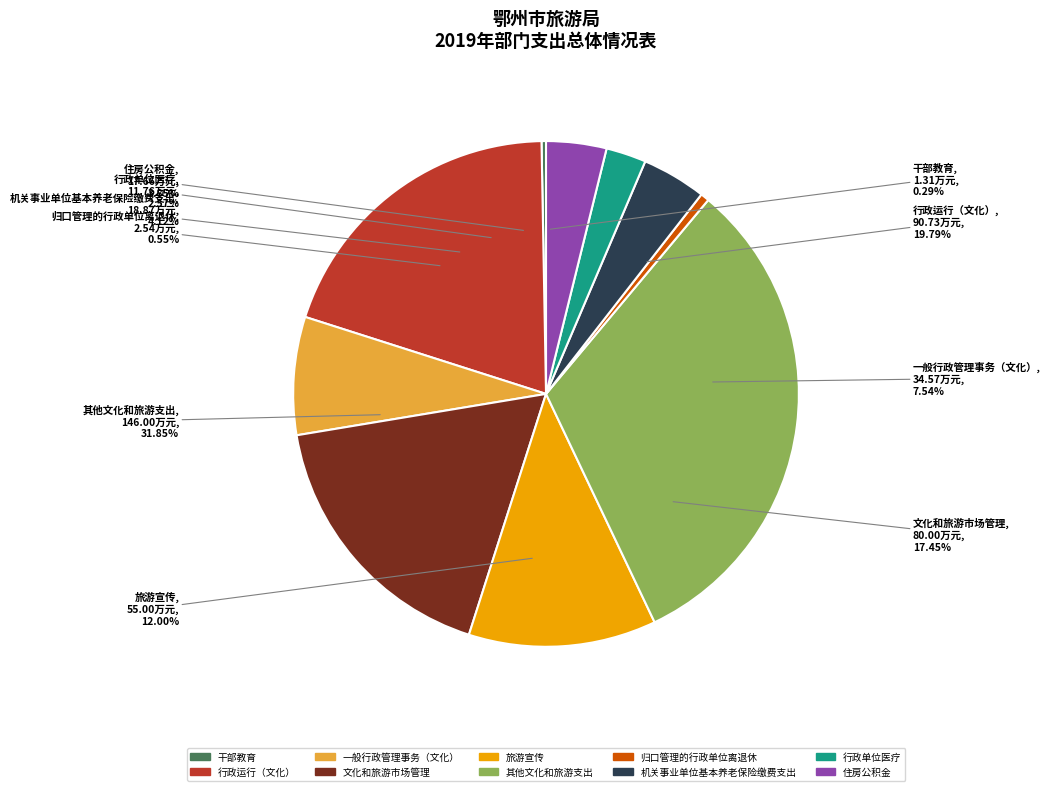

What is the total percentage of 干部教育 and 归口管理的行政单位离退休?

0.8%